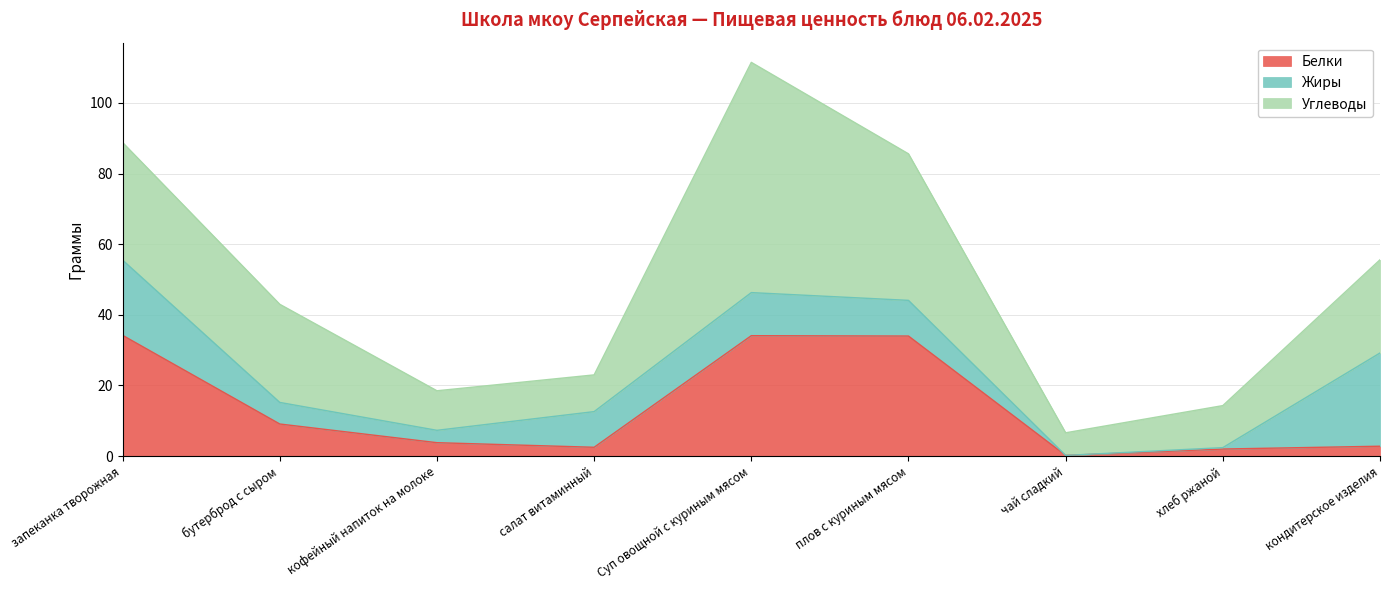

Where is Белки nearest to the value 17?

бутерброд с сыром